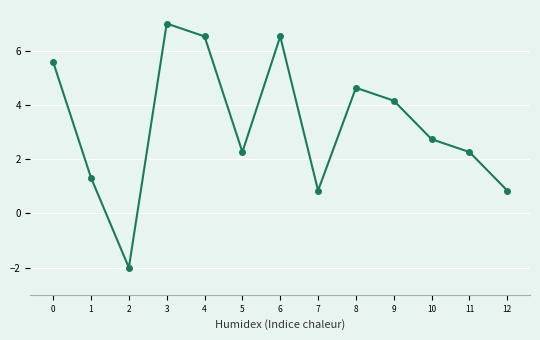

Where is the first local maximum?

3